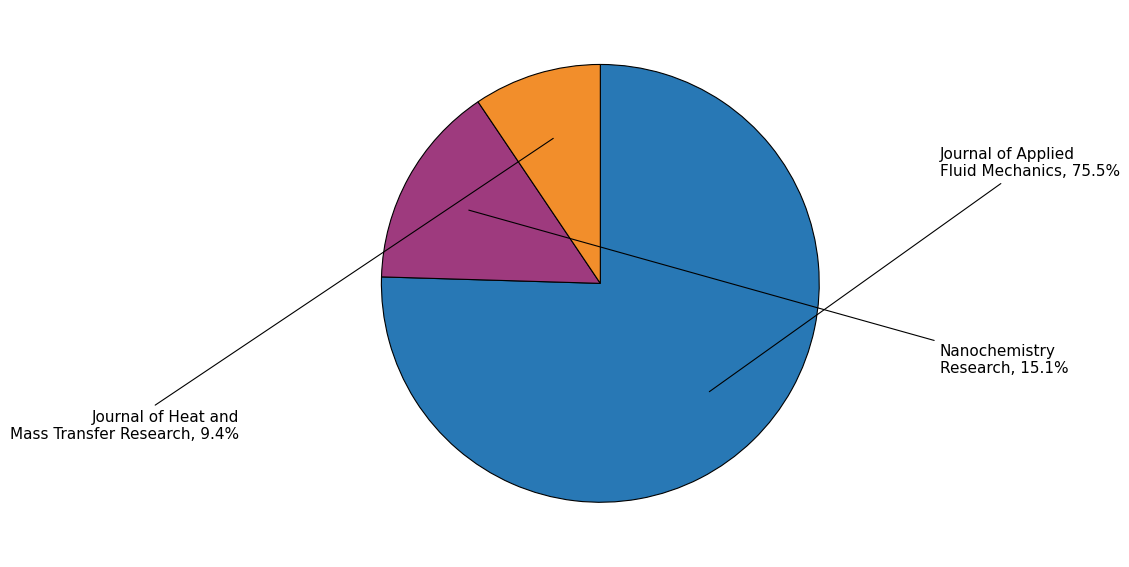

What is the majority slice?

Journal of Applied Fluid Mechanics